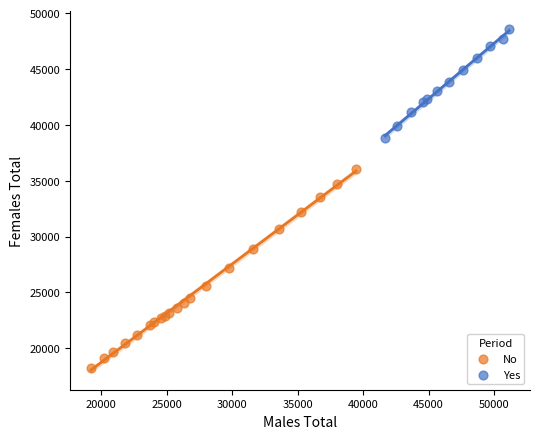

Which series contains the highest Y value?

Yes